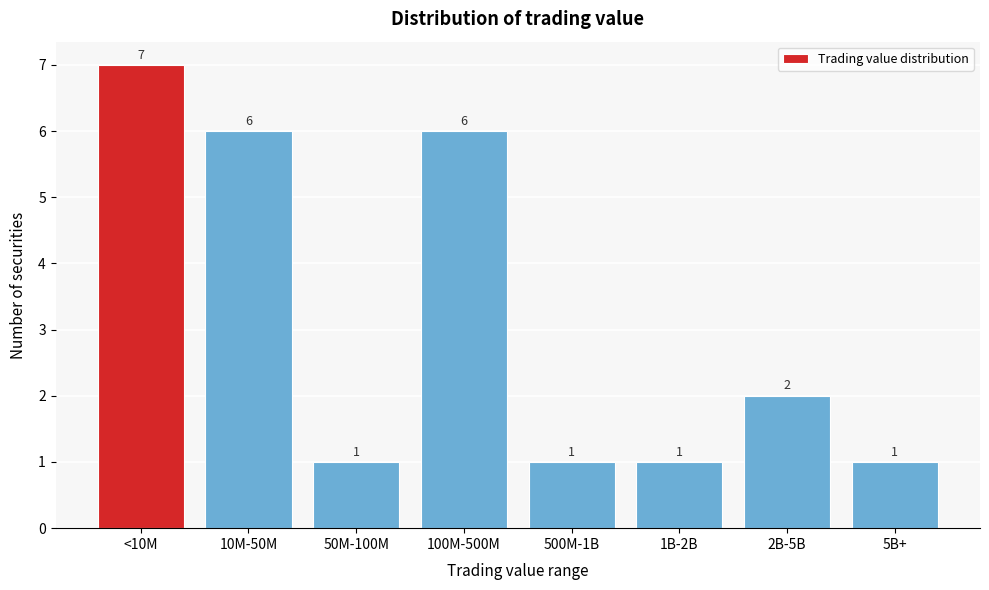

Reading left to right, what are all the values shown in this chart?

<10M=7	10M-50M=6	50M-100M=1	100M-500M=6	500M-1B=1	1B-2B=1	2B-5B=2	5B+=1